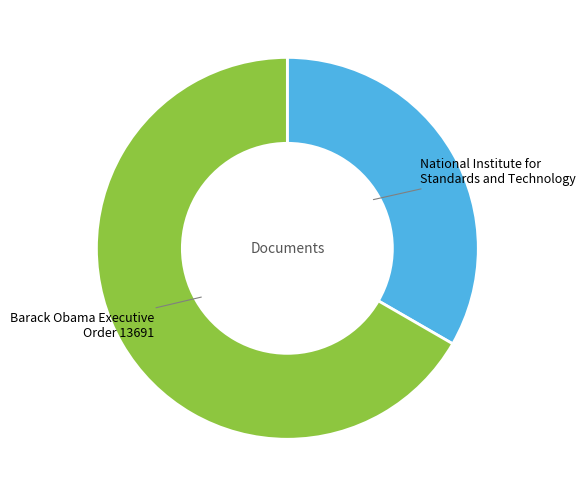

True or false: Barack Obama Executive Order 13691 accounts for 67% of the total.

True